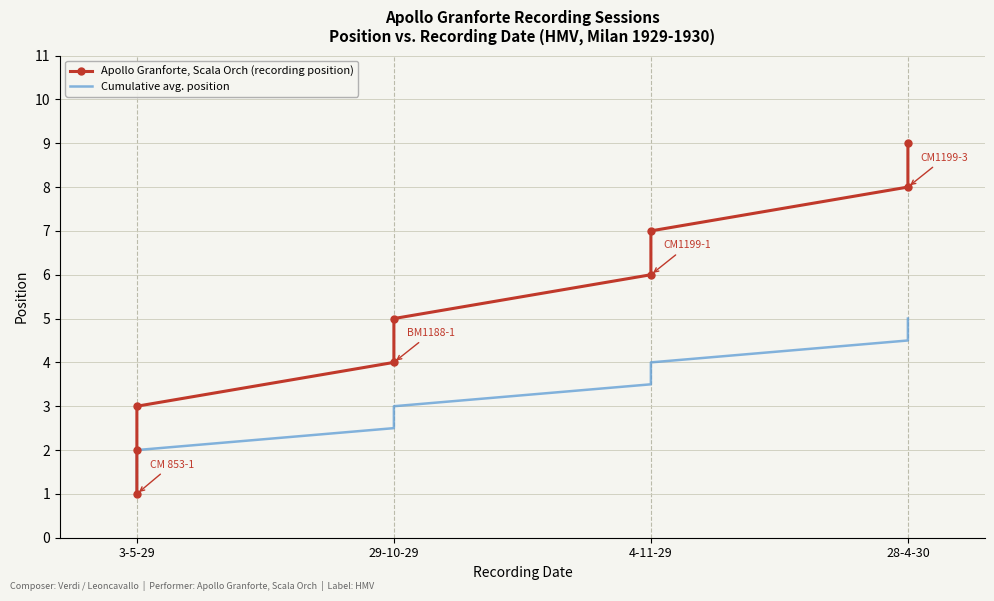

True or false: Cumulative avg. position and Apollo Granforte, Scala Orch (recording position) cross at least once.

False